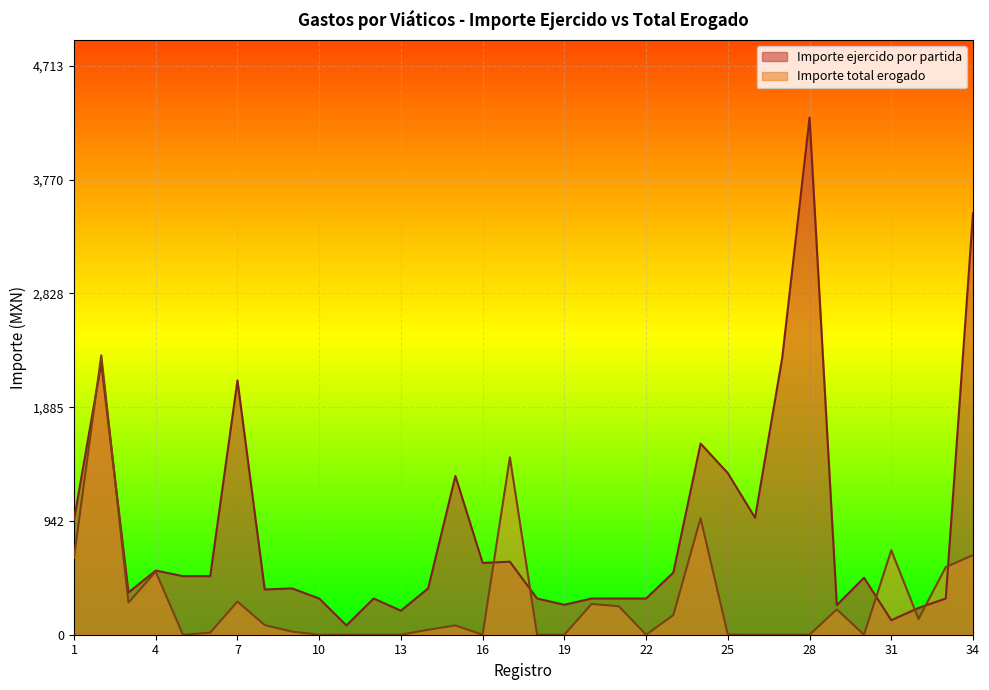

At which category does the chart reach its peak across all series?

28